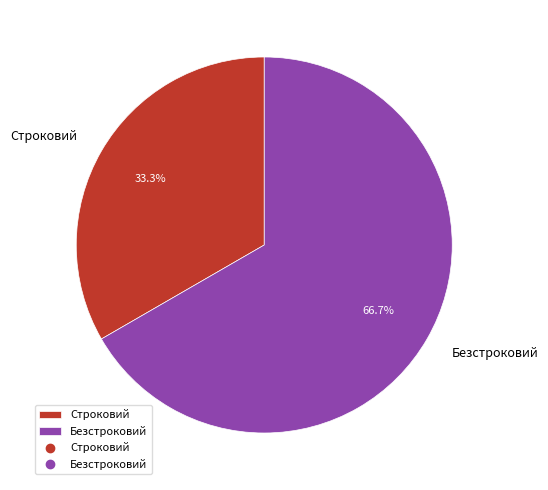

Between Строковий and Безстроковий, which is larger?

Безстроковий